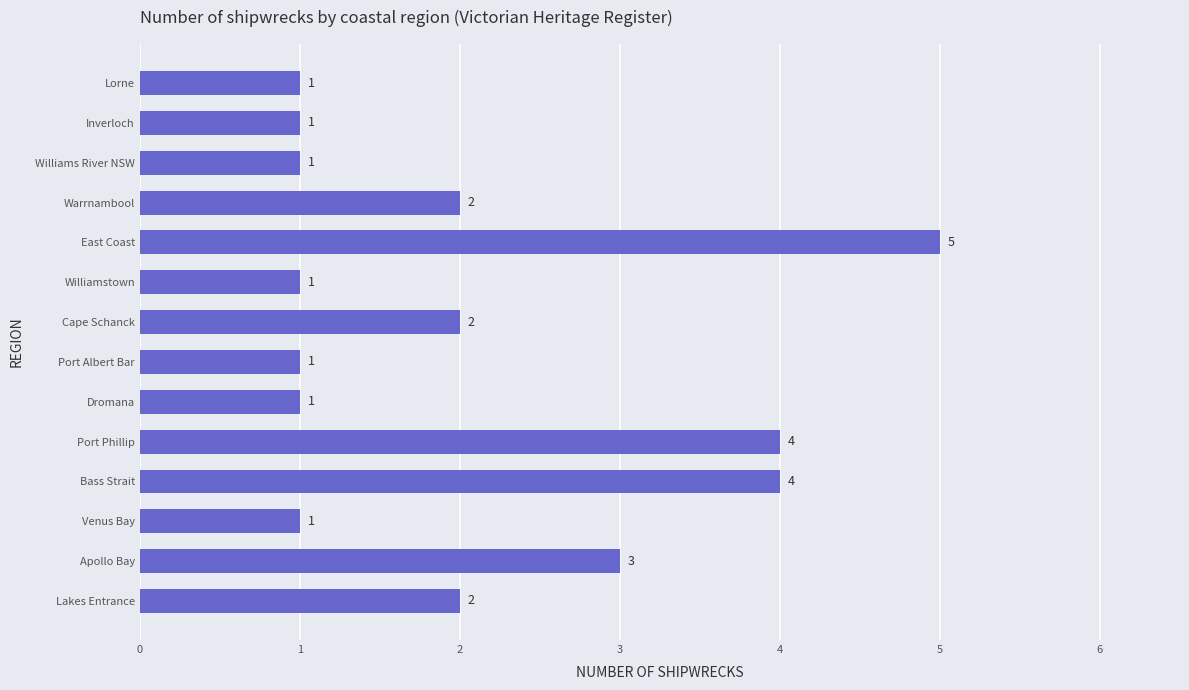

What is the difference between the second highest and minimum values?

3